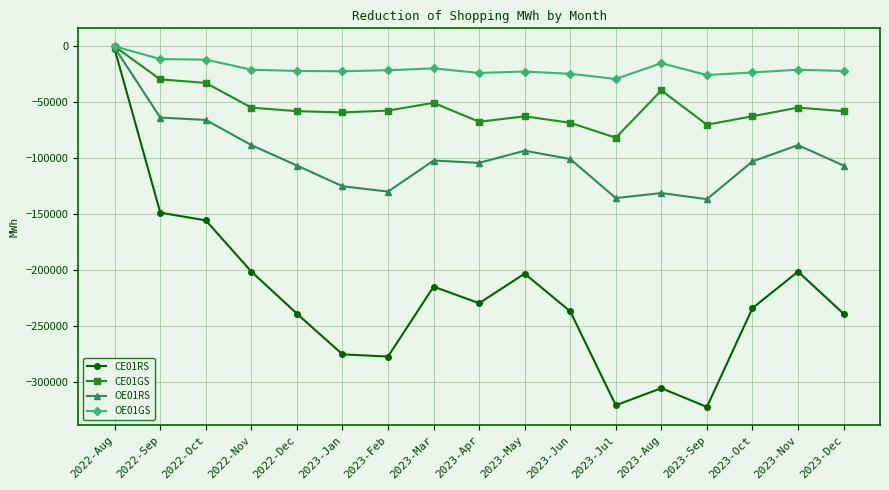

What are all the series names shown in the legend?

CE01RS, CE01GS, OE01RS, OE01GS